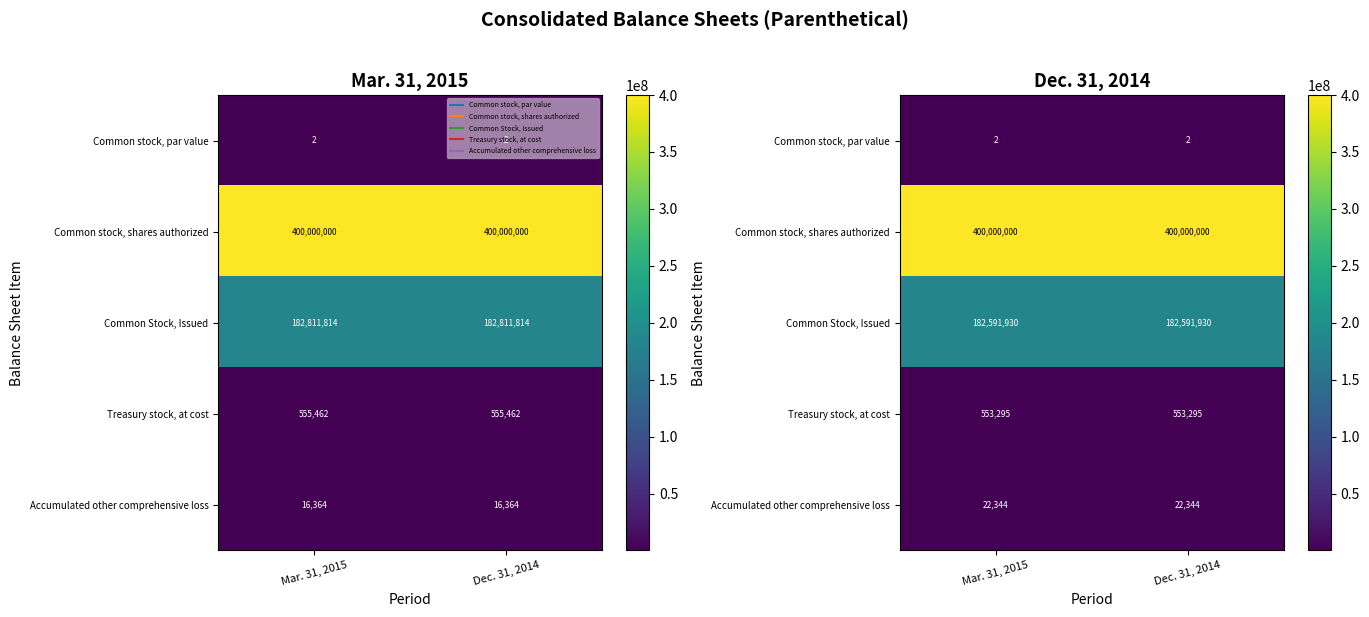

What is the sum of the Common stock, shares authorized values at Dec. 31, 2014 and Mar. 31, 2015?

800000000